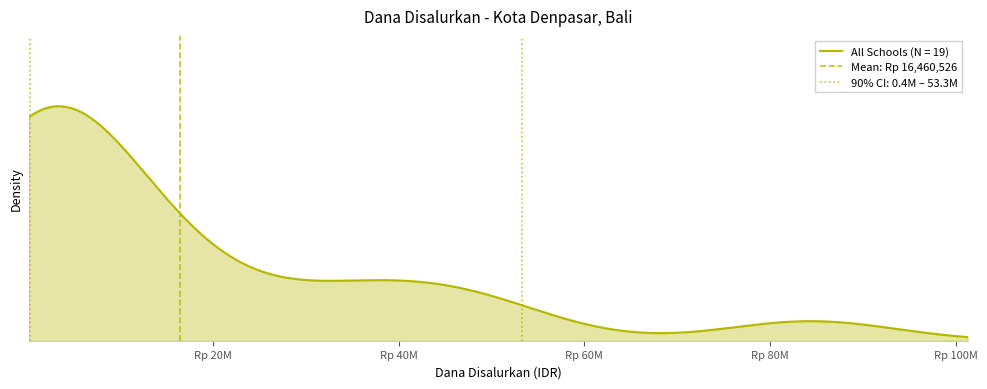

Count the number of data series in this chart.

1